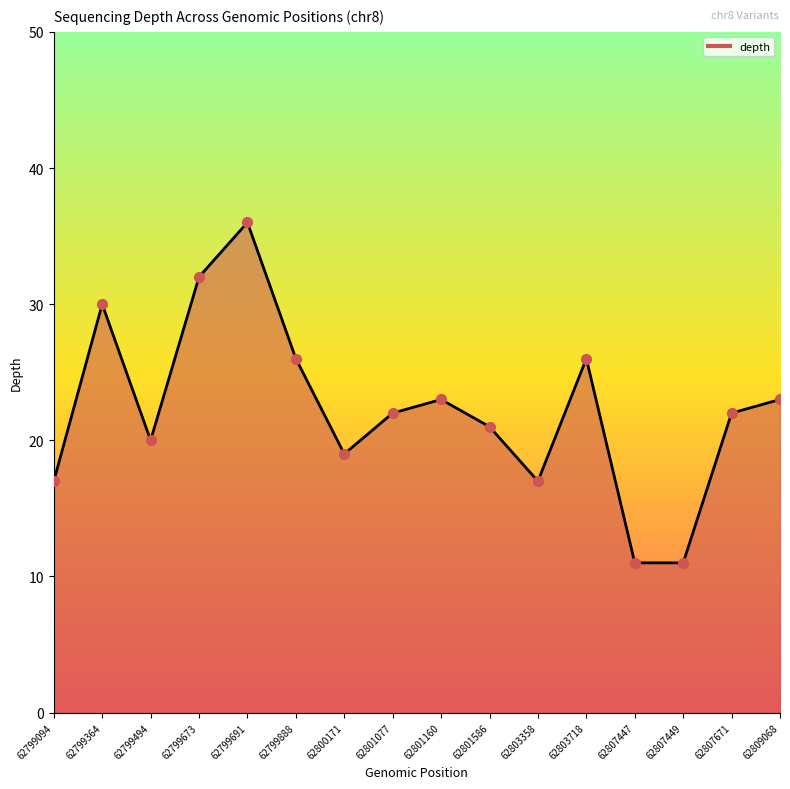

Which has a higher value, 62801586 or 62807449?

62801586